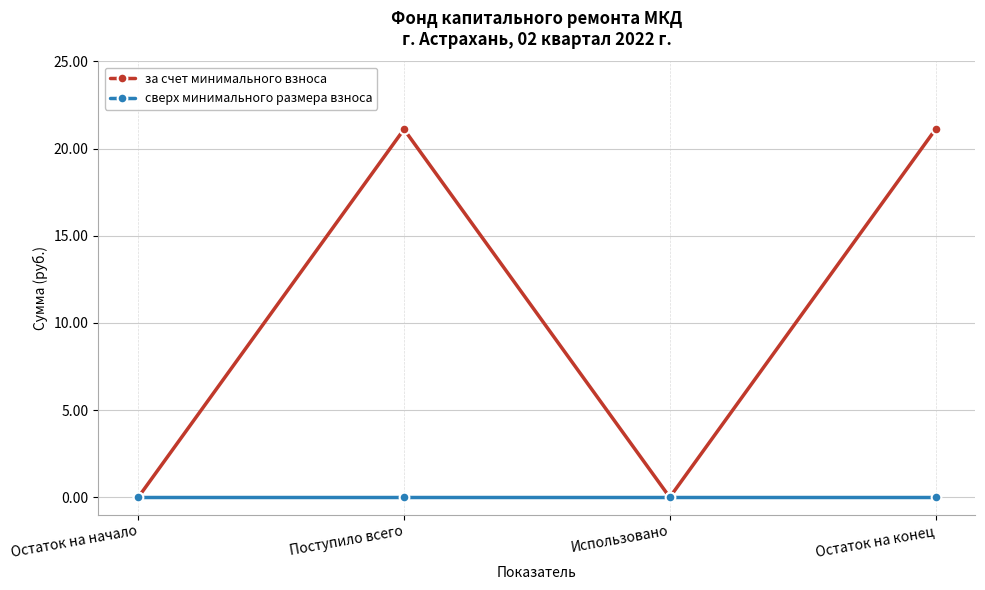

What is the sum of the за счет минимального взноса values at Поступило всего and Остаток на конец?

42.2